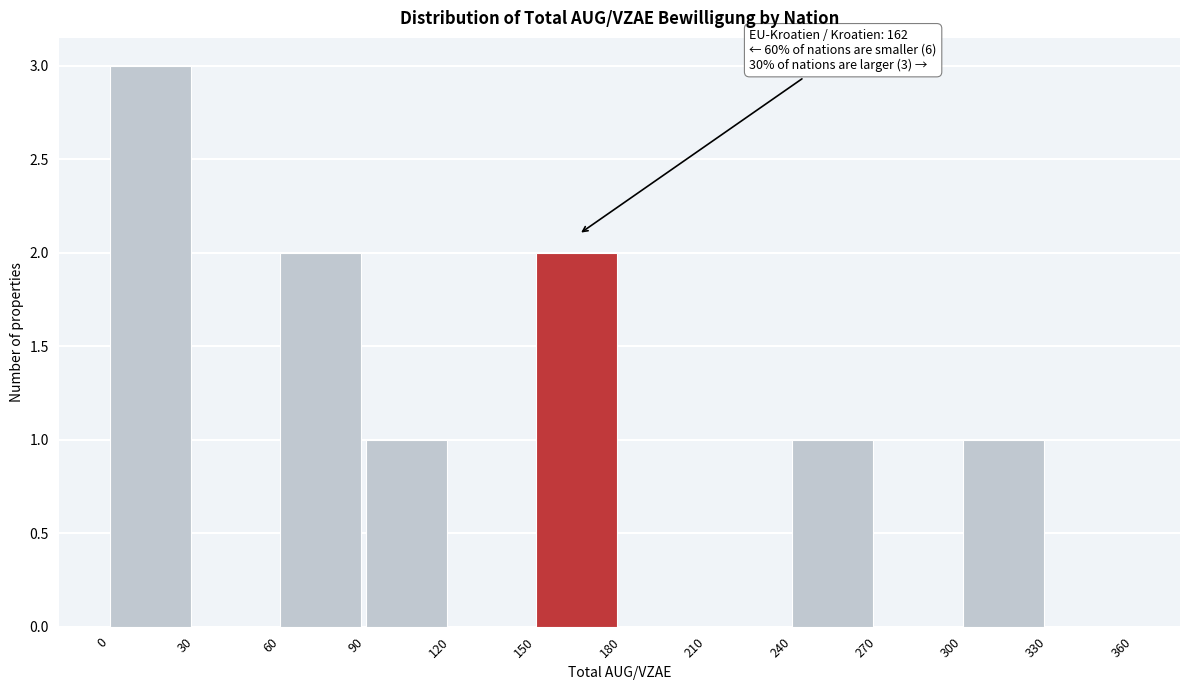

Over which range of the x-axis is the bar tallest?

0 to 30